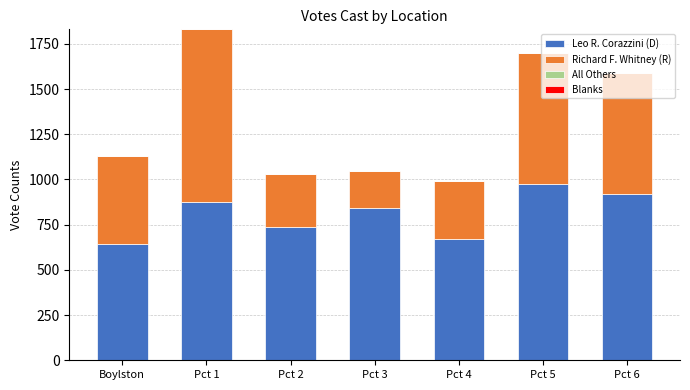

What is the difference between the maximum and second lowest values in the Leo R. Corazzini (D) series?

300